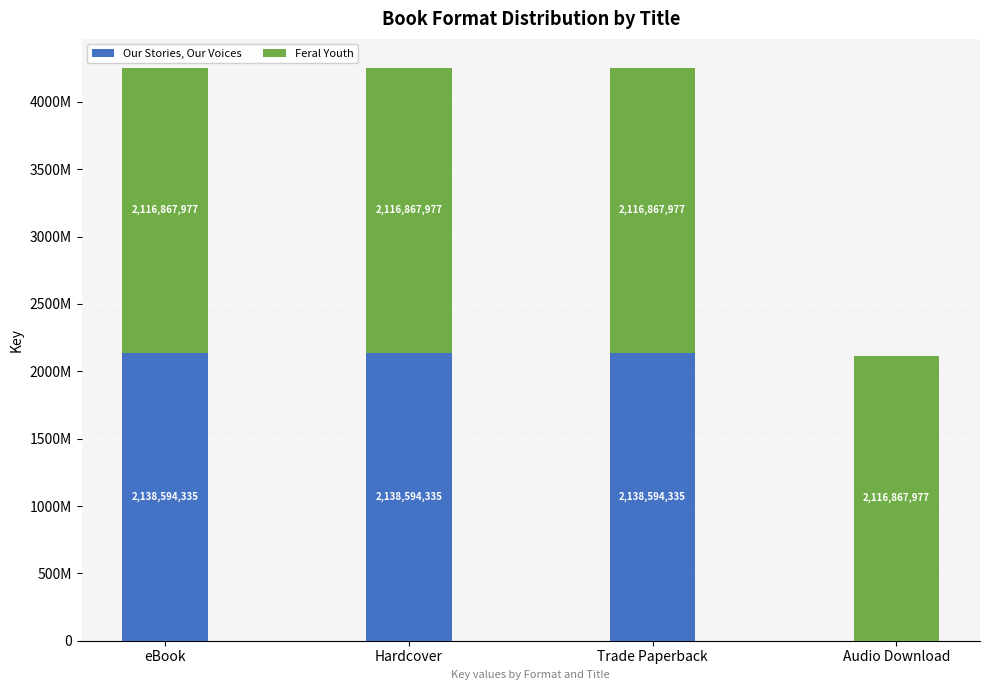

What position from the right is Hardcover?

3